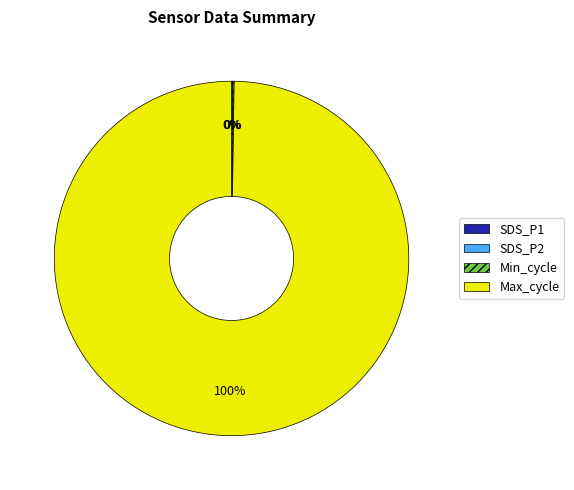

The Max_cycle slice represents 1% of the pie. True or false?

False